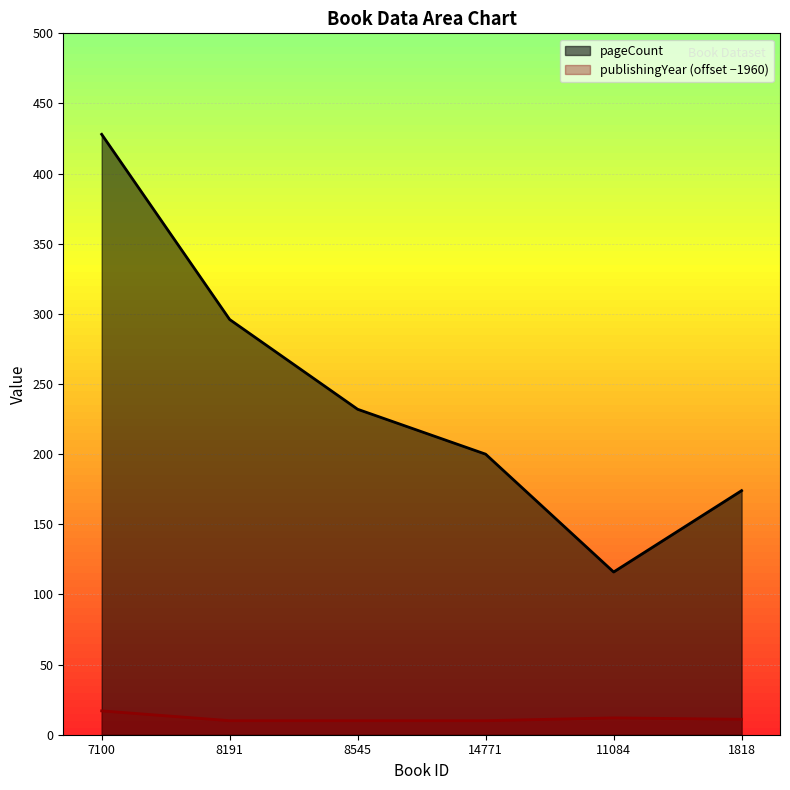

At which label does publishingYear reach its minimum?

8191